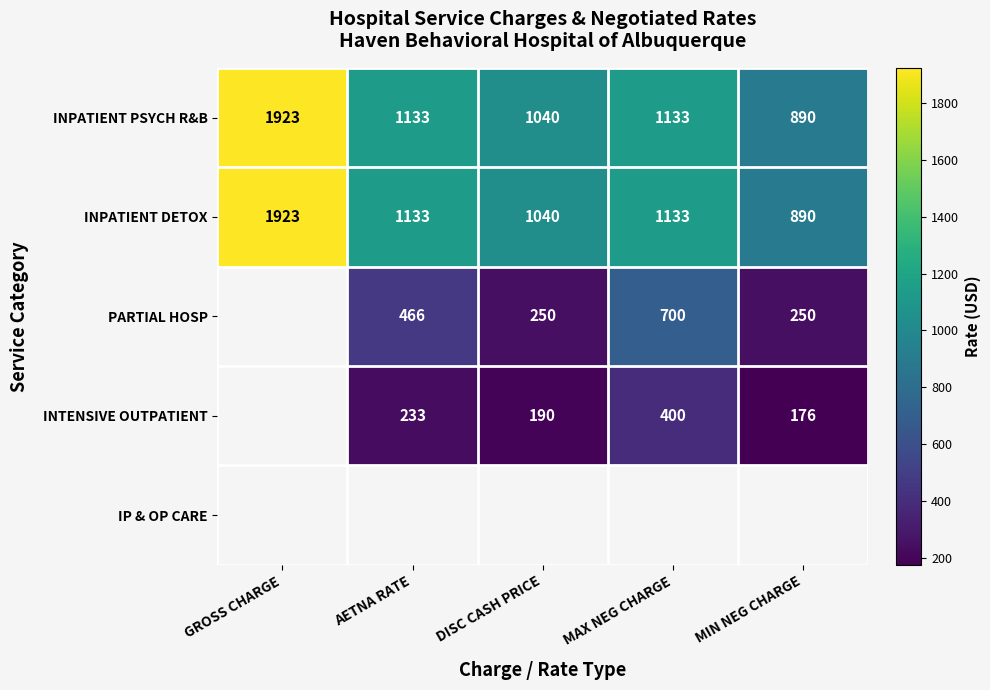

Between MAX NEG CHARGE and DISC CASH PRICE, which is larger?

MAX NEG CHARGE